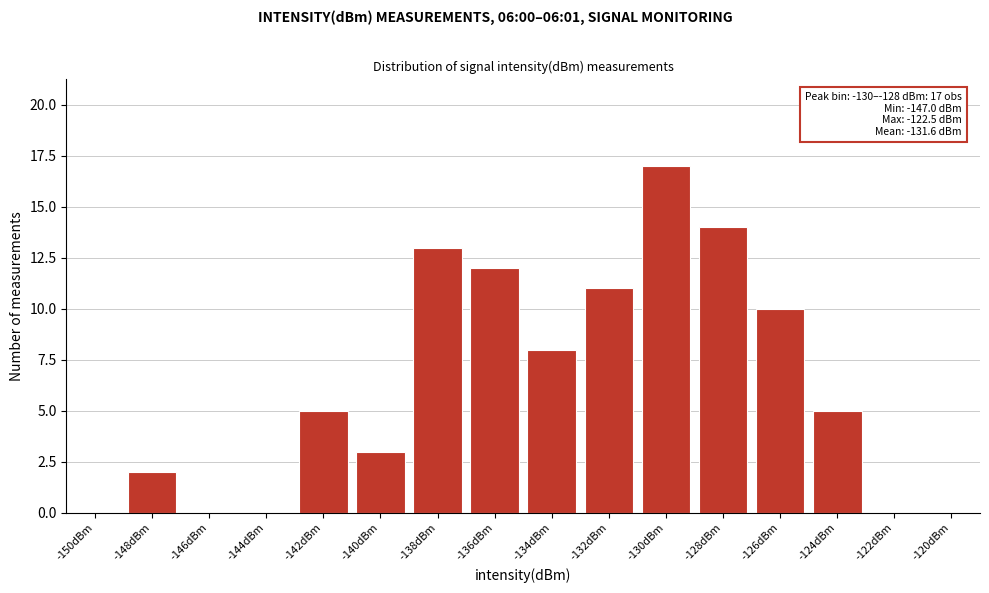

Reading left to right, transcribe all the data shown in this chart.

-150dBm=0	-148dBm=2	-146dBm=0	-144dBm=0	-142dBm=5	-140dBm=3	-138dBm=13	-136dBm=12	-134dBm=8	-132dBm=11	-130dBm=17	-128dBm=14	-126dBm=10	-124dBm=5	-122dBm=0	-120dBm=0